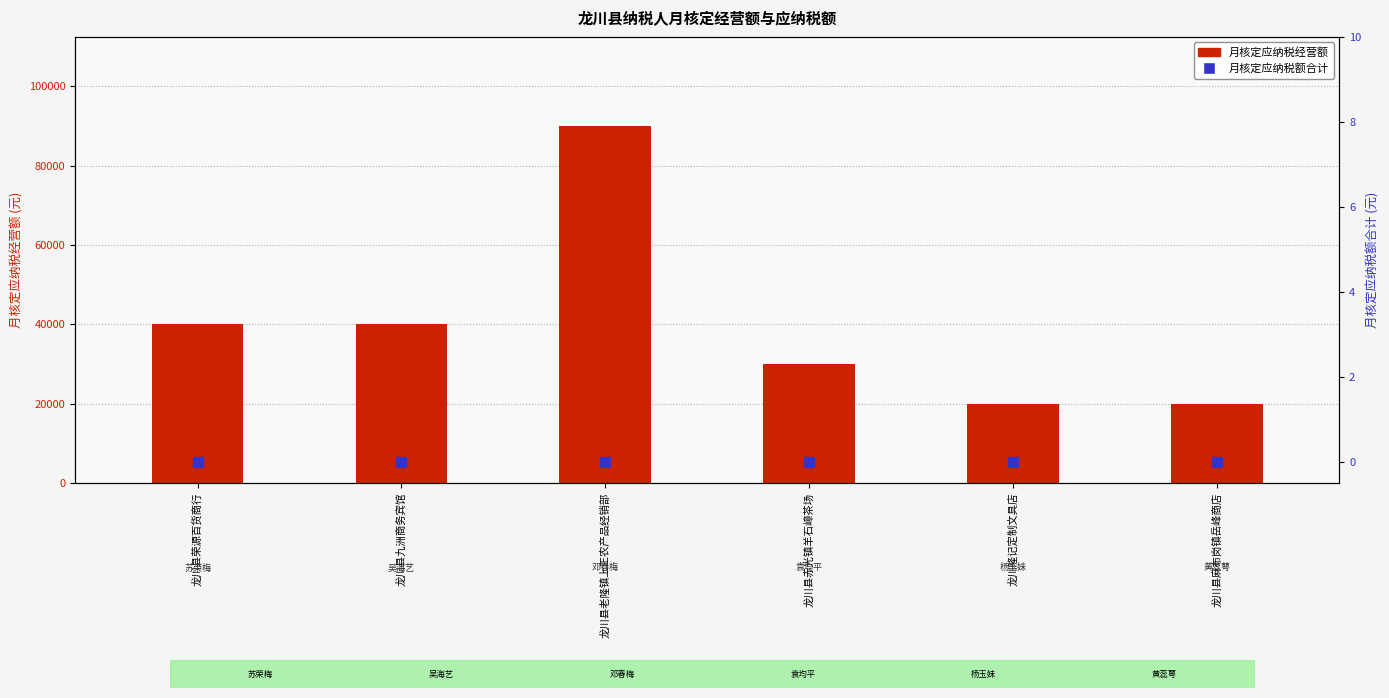

Which series has the largest Y range (max minus min)?

月核定应纳税经营额